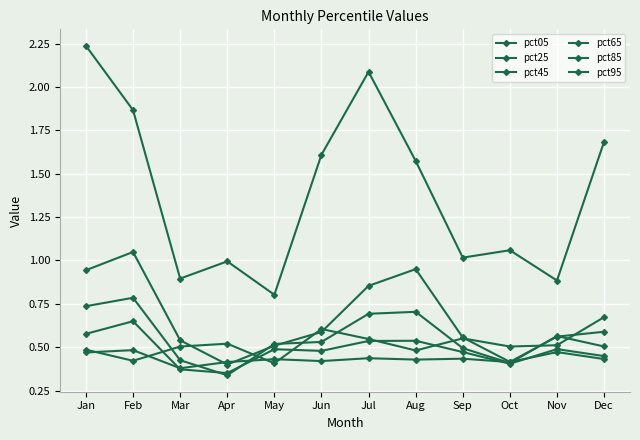

Read the pct25 value at Nov.

0.6